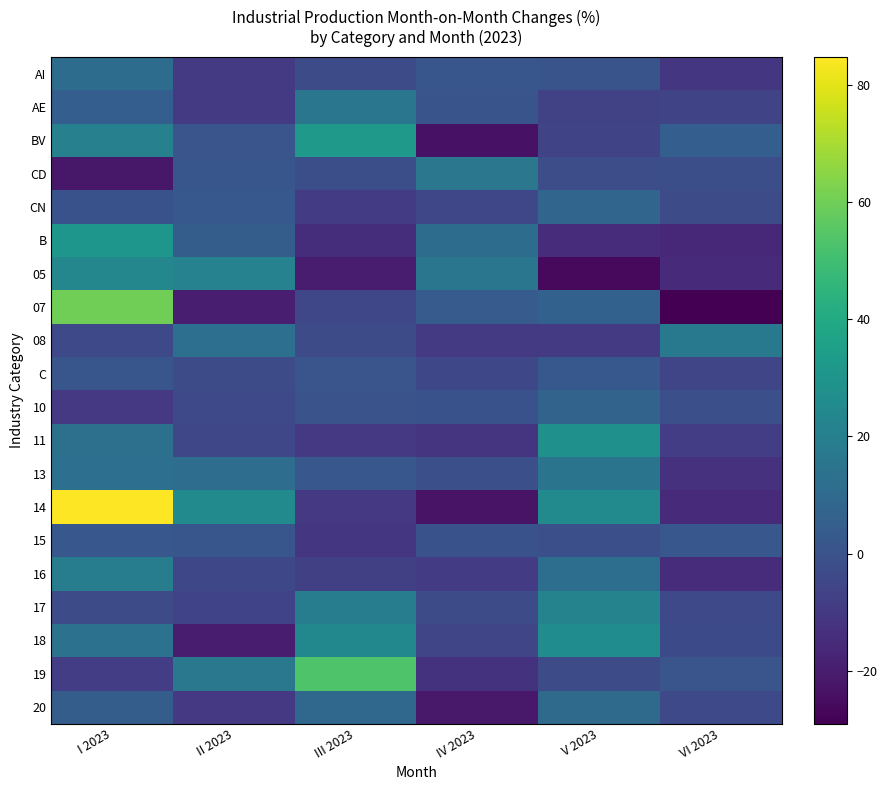

Between I 2023 and VI 2023, which is larger?

I 2023